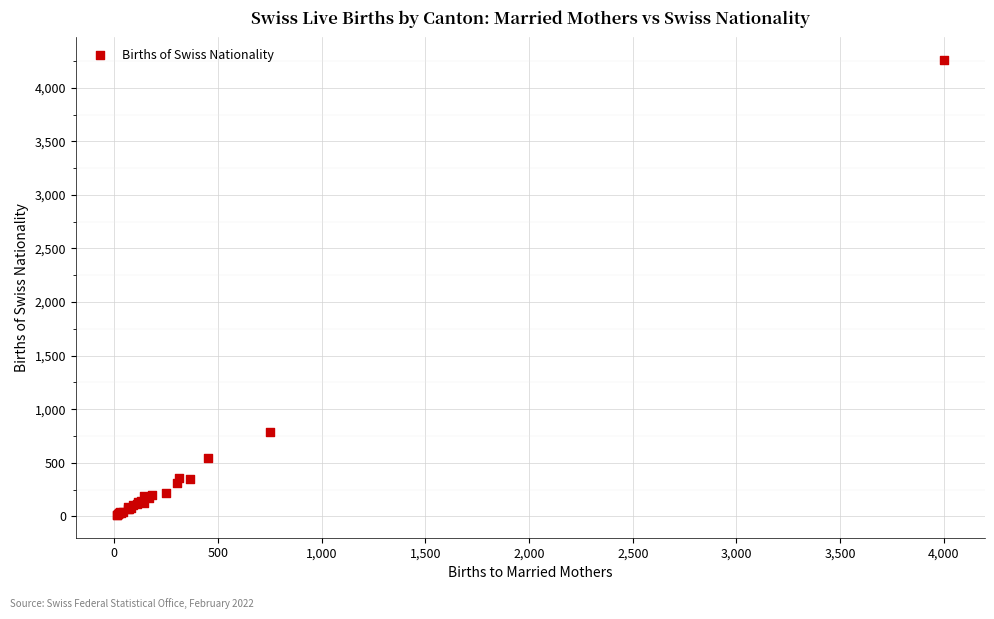

What Y value in the scatter plot is closest to 2135?

783